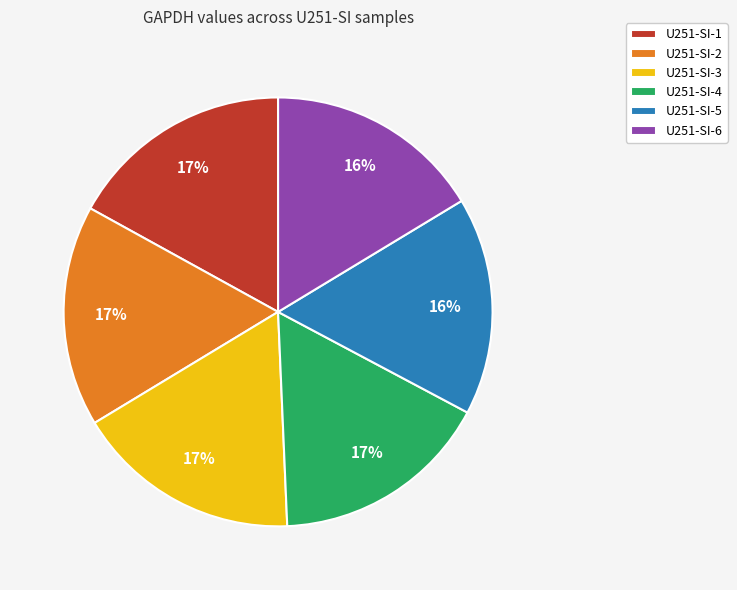

Is the sum of U251-SI-6 and U251-SI-3 greater than half?

No